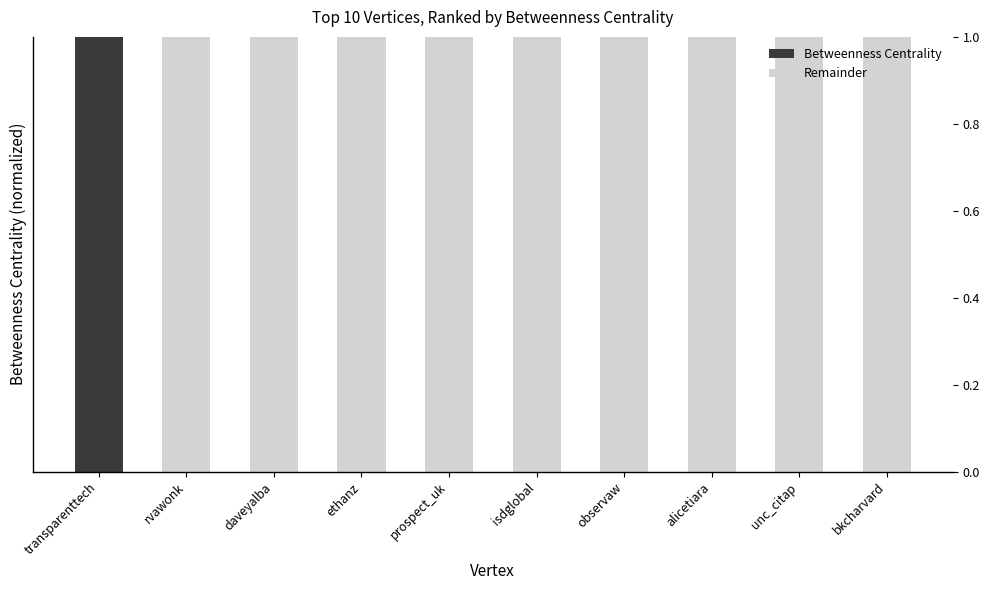

The Betweenness Centrality series shows 1 at prospect_uk. True or false?

False